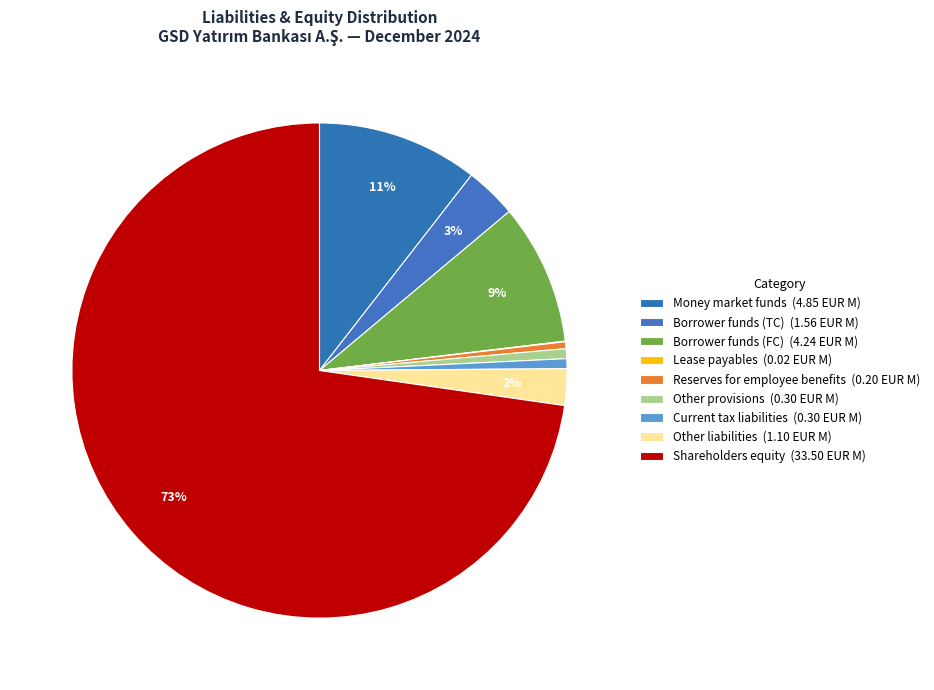

To the nearest percent, what is the combined percentage of Shareholders equity and Money market funds?

83%